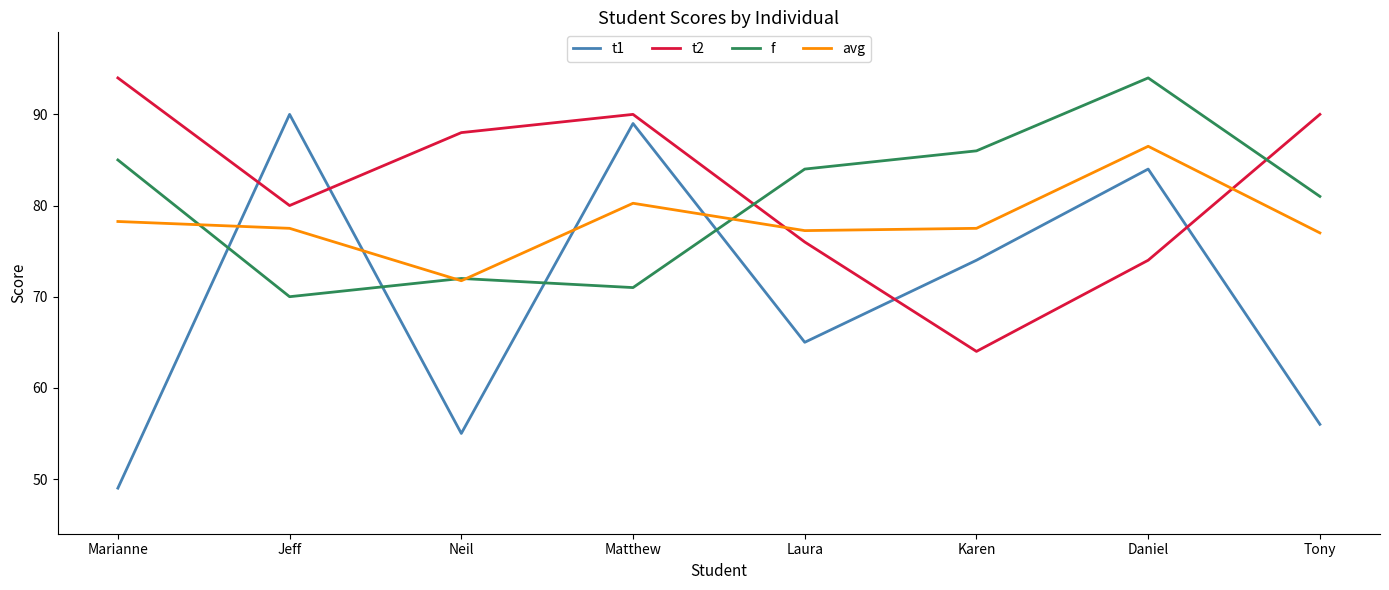

What is the sum of the t1 values at Daniel and Matthew?

173.0